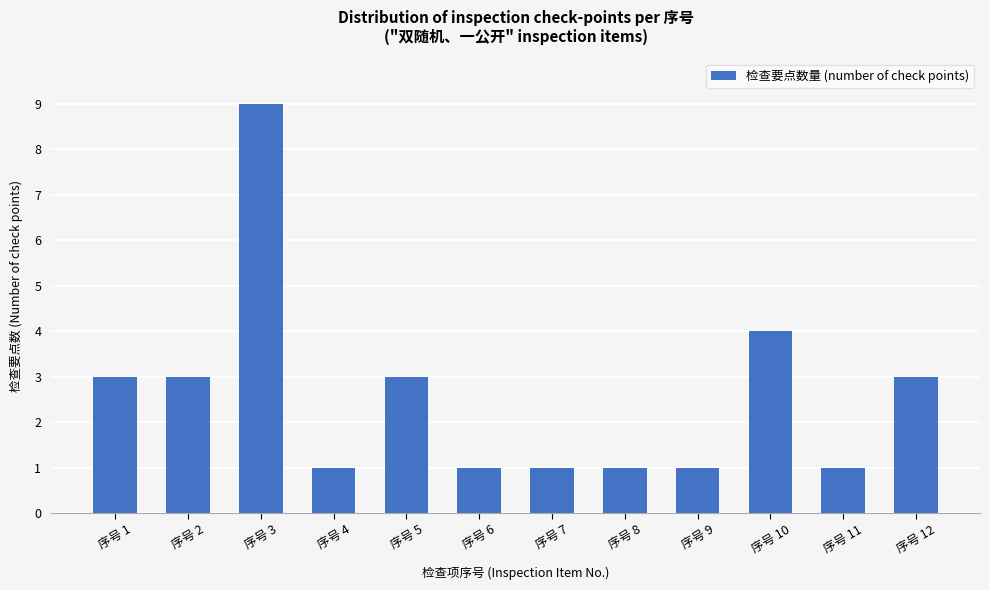

Reading left to right, extract all data points from this chart.

3	3	9	1	3	1	1	1	1	4	1	3